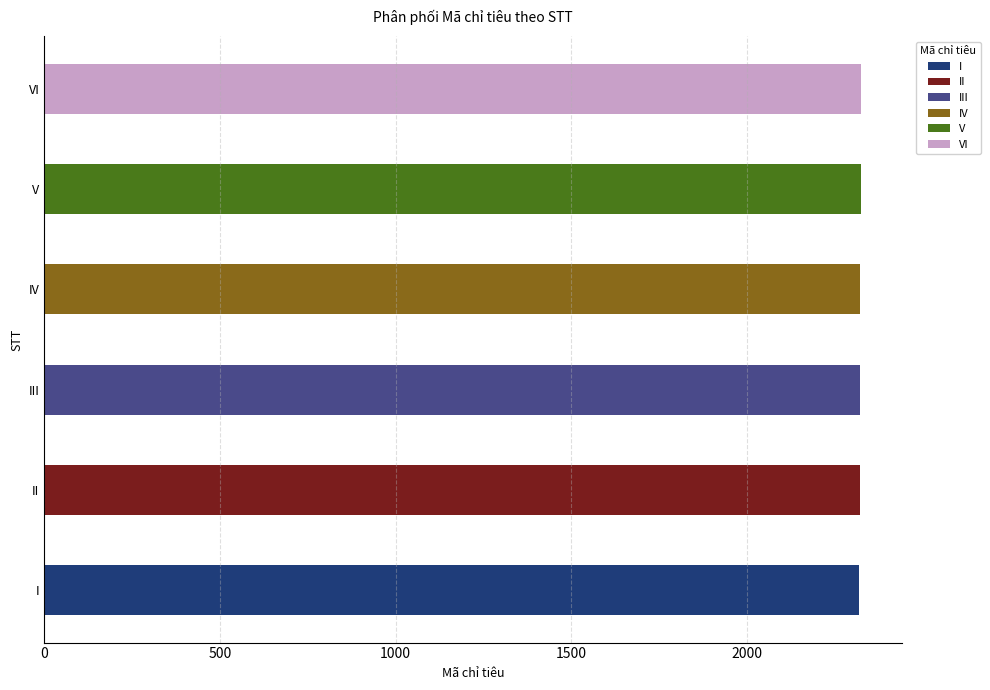

Count the number of categories in the chart.

6